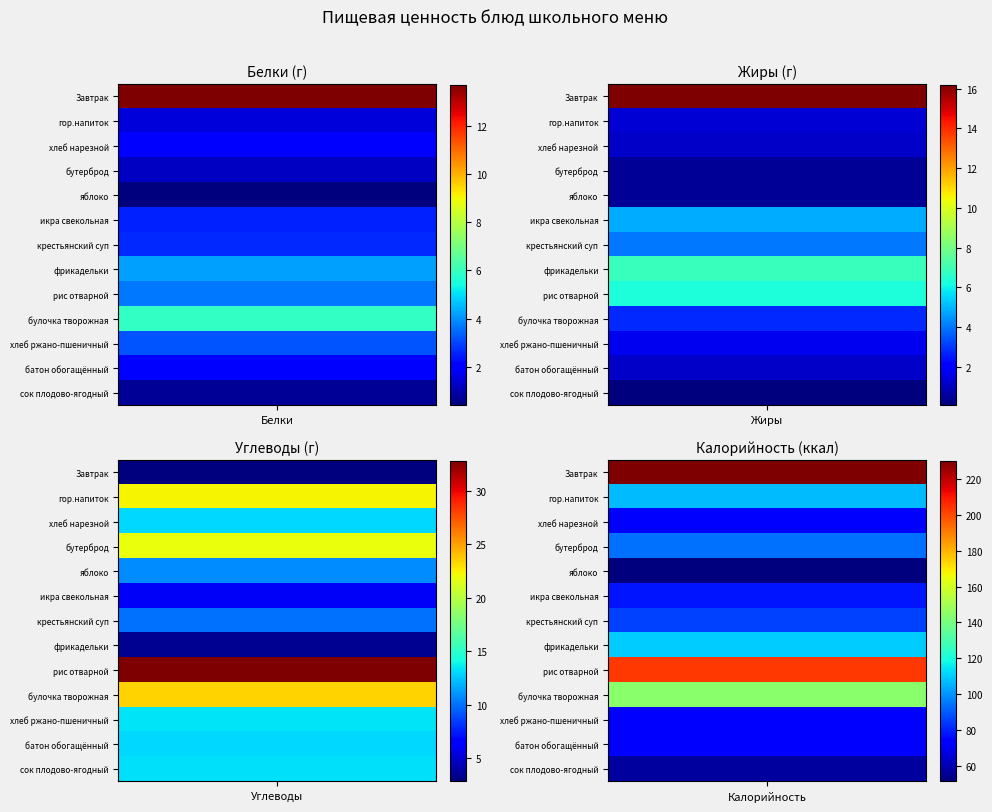

The value of булочка творожная at Калорийность is 144.0. True or false?

True